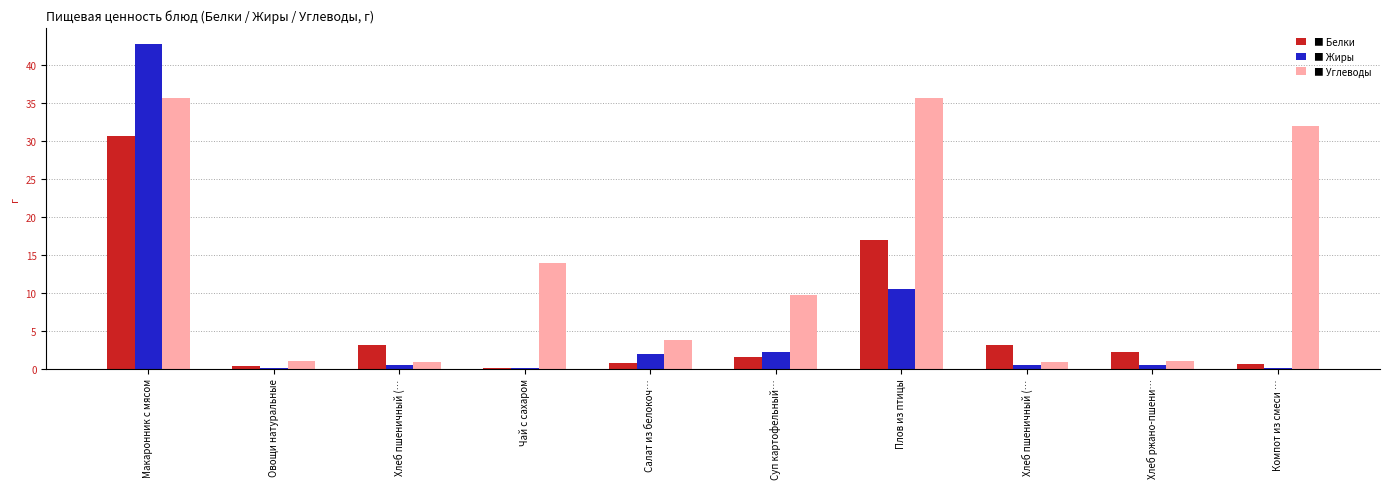

How many groups of bars are there?

10